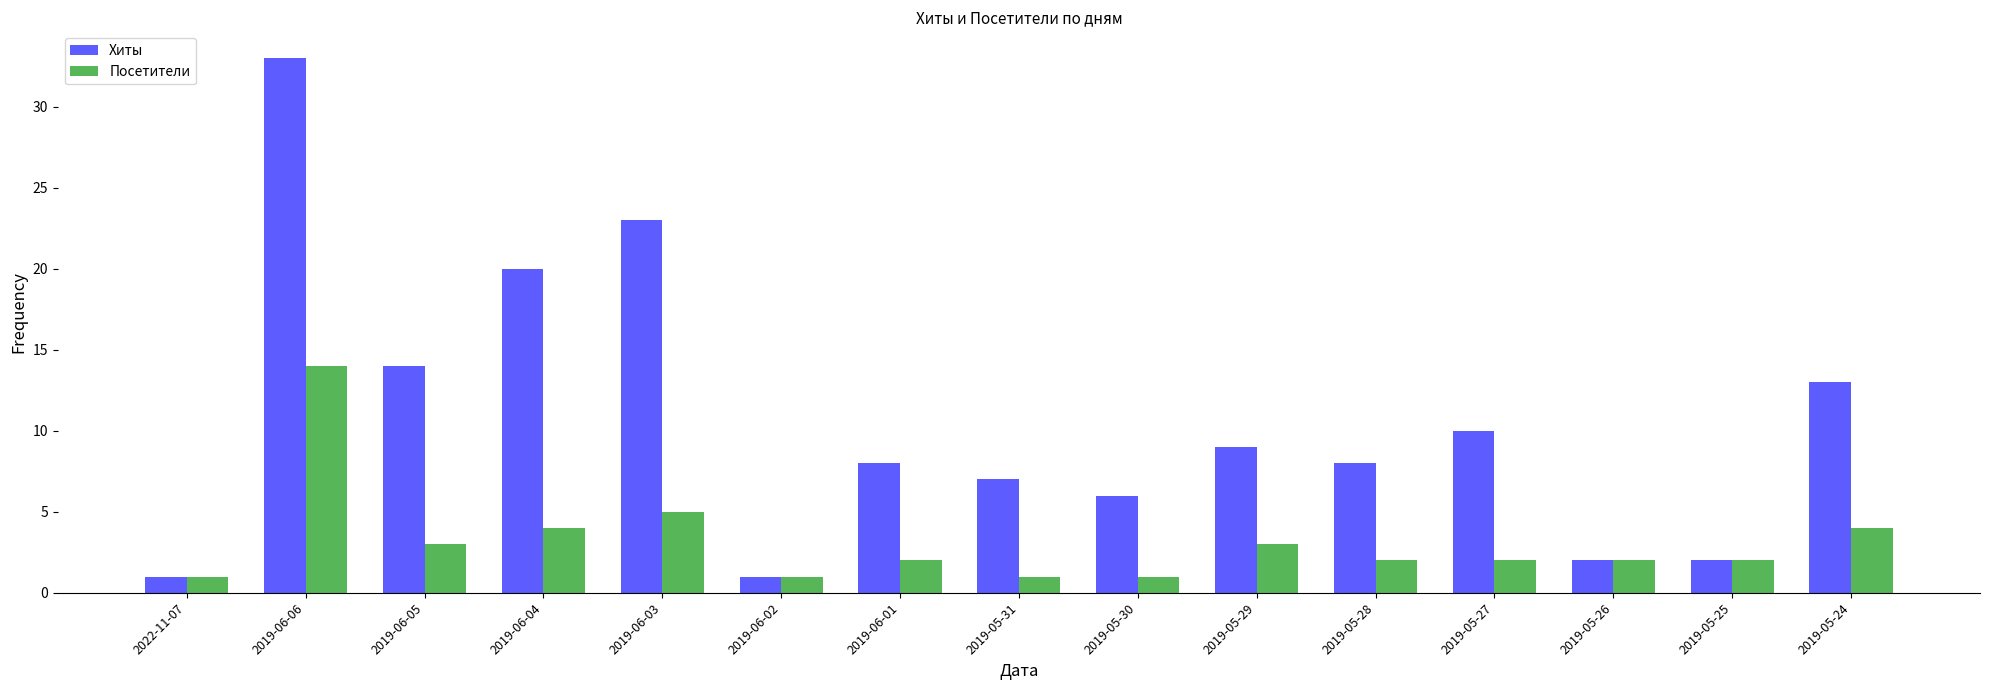

List the series in order of their peak value, highest first.

Хиты, Посетители